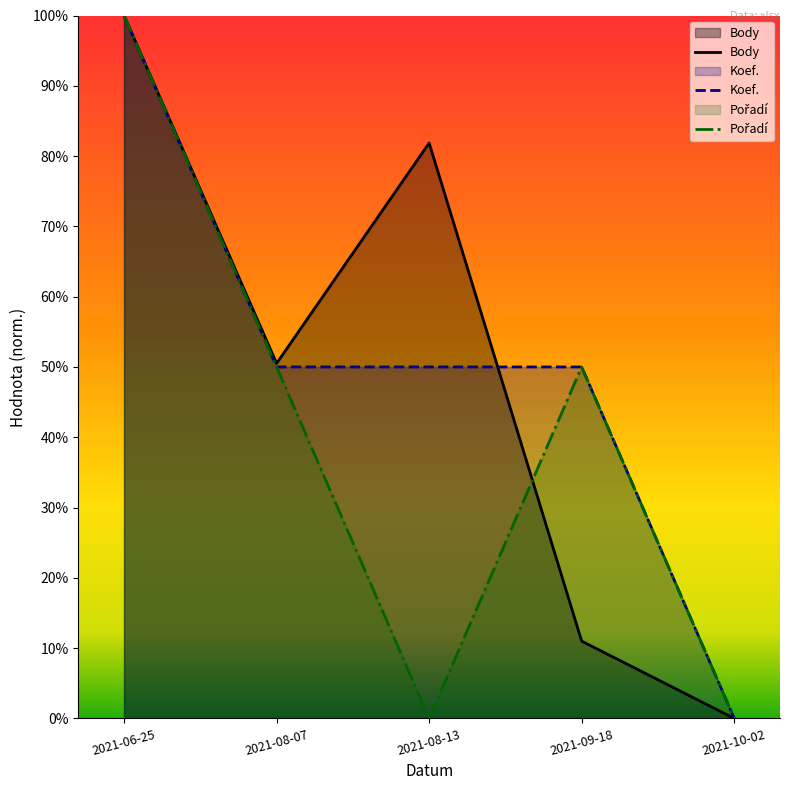

How many lines are shown in the chart?

3